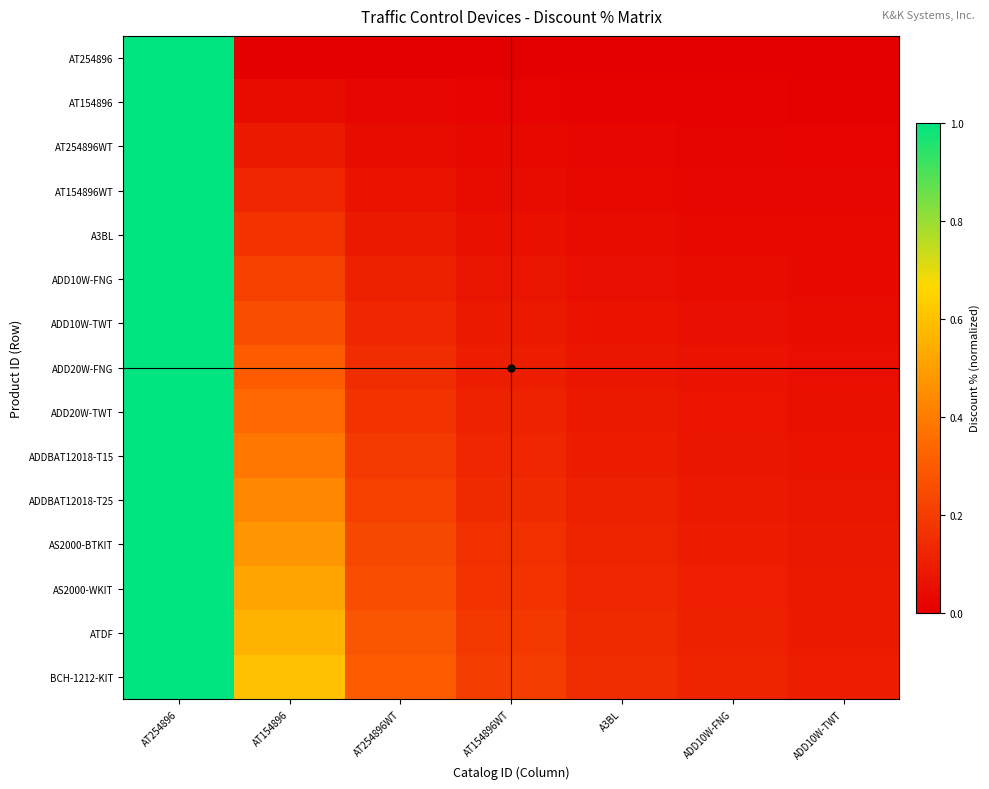

Reading right to left, what are all the values shown in this chart?

AT254896: ADD10W-TWT=0.0	ADD10W-FNG=0.0	A3BL=0.0	AT154896WT=0.0	AT254896WT=0.0	AT154896=0.0	AT254896=1.0
AT154896: ADD10W-TWT=0.0	ADD10W-FNG=0.0	A3BL=0.0	AT154896WT=0.0	AT254896WT=0.0	AT154896=0.0	AT254896=1.0
AT254896WT: ADD10W-TWT=0.0	ADD10W-FNG=0.0	A3BL=0.0	AT154896WT=0.0	AT254896WT=0.0	AT154896=0.1	AT254896=1.0
AT154896WT: ADD10W-TWT=0.0	ADD10W-FNG=0.0	A3BL=0.0	AT154896WT=0.0	AT254896WT=0.1	AT154896=0.1	AT254896=1.0
A3BL: ADD10W-TWT=0.0	ADD10W-FNG=0.0	A3BL=0.0	AT154896WT=0.1	AT254896WT=0.1	AT154896=0.2	AT254896=1.0
ADD10W-FNG: ADD10W-TWT=0.0	ADD10W-FNG=0.0	A3BL=0.1	AT154896WT=0.1	AT254896WT=0.1	AT154896=0.2	AT254896=1.0
ADD10W-TWT: ADD10W-TWT=0.0	ADD10W-FNG=0.1	A3BL=0.1	AT154896WT=0.1	AT254896WT=0.1	AT154896=0.3	AT254896=1.0
ADD20W-FNG: ADD10W-TWT=0.0	ADD10W-FNG=0.1	A3BL=0.1	AT154896WT=0.1	AT254896WT=0.1	AT154896=0.3	AT254896=1.0
ADD20W-TWT: ADD10W-TWT=0.1	ADD10W-FNG=0.1	A3BL=0.1	AT154896WT=0.1	AT254896WT=0.2	AT154896=0.3	AT254896=1.0
ADDBAT12018-T15: ADD10W-TWT=0.1	ADD10W-FNG=0.1	A3BL=0.1	AT154896WT=0.1	AT254896WT=0.2	AT154896=0.4	AT254896=1.0
ADDBAT12018-T25: ADD10W-TWT=0.1	ADD10W-FNG=0.1	A3BL=0.1	AT154896WT=0.1	AT254896WT=0.2	AT154896=0.4	AT254896=1.0
AS2000-BTKIT: ADD10W-TWT=0.1	ADD10W-FNG=0.1	A3BL=0.1	AT154896WT=0.2	AT254896WT=0.2	AT154896=0.5	AT254896=1.0
AS2000-WKIT: ADD10W-TWT=0.1	ADD10W-FNG=0.1	A3BL=0.1	AT154896WT=0.2	AT254896WT=0.3	AT154896=0.5	AT254896=1.0
ATDF: ADD10W-TWT=0.1	ADD10W-FNG=0.1	A3BL=0.1	AT154896WT=0.2	AT254896WT=0.3	AT154896=0.6	AT254896=1.0
BCH-1212-KIT: ADD10W-TWT=0.1	ADD10W-FNG=0.1	A3BL=0.1	AT154896WT=0.2	AT254896WT=0.3	AT154896=0.6	AT254896=1.0